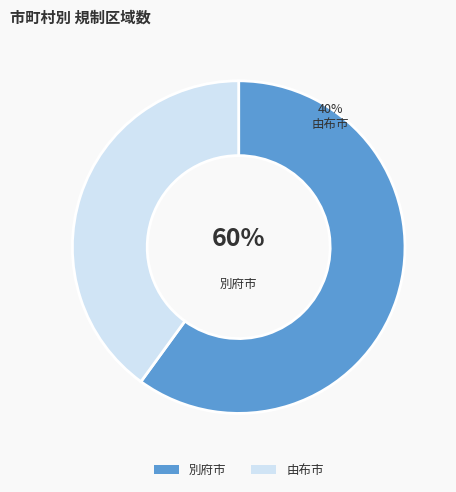

The 別府市 slice represents 60% of the pie. True or false?

True